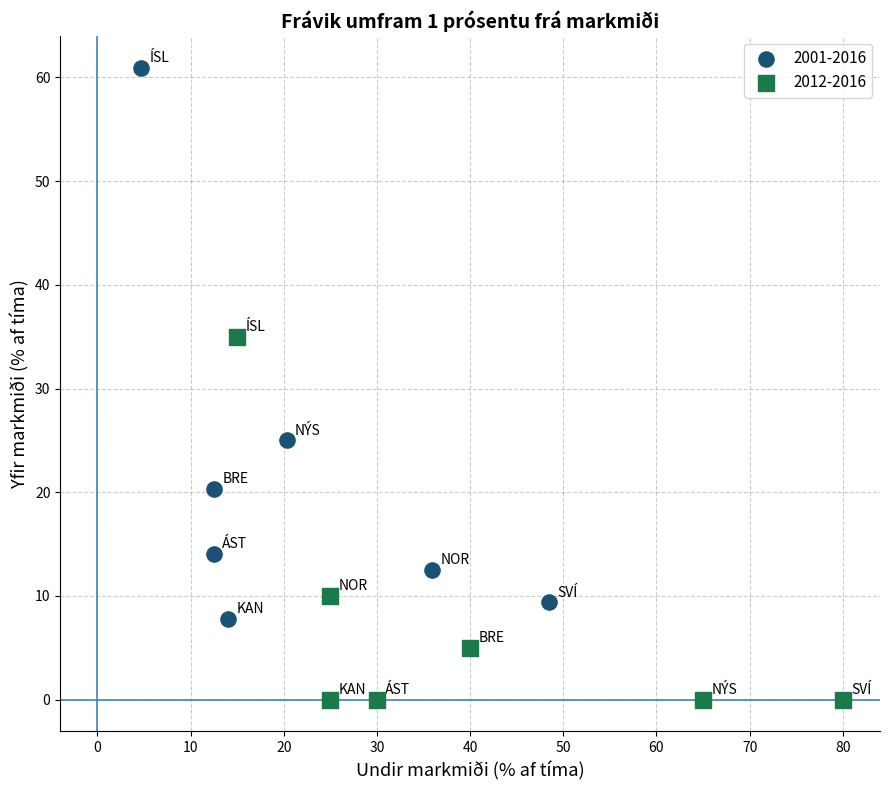

Which series contains the highest Y value?

2001-2016